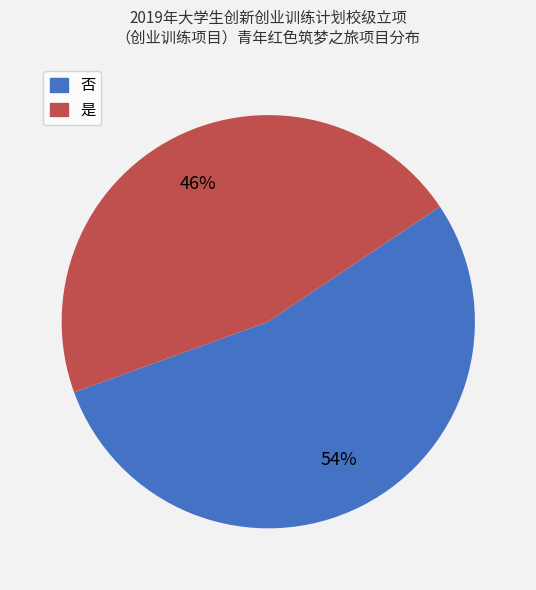

Count the number of slices in the pie.

2